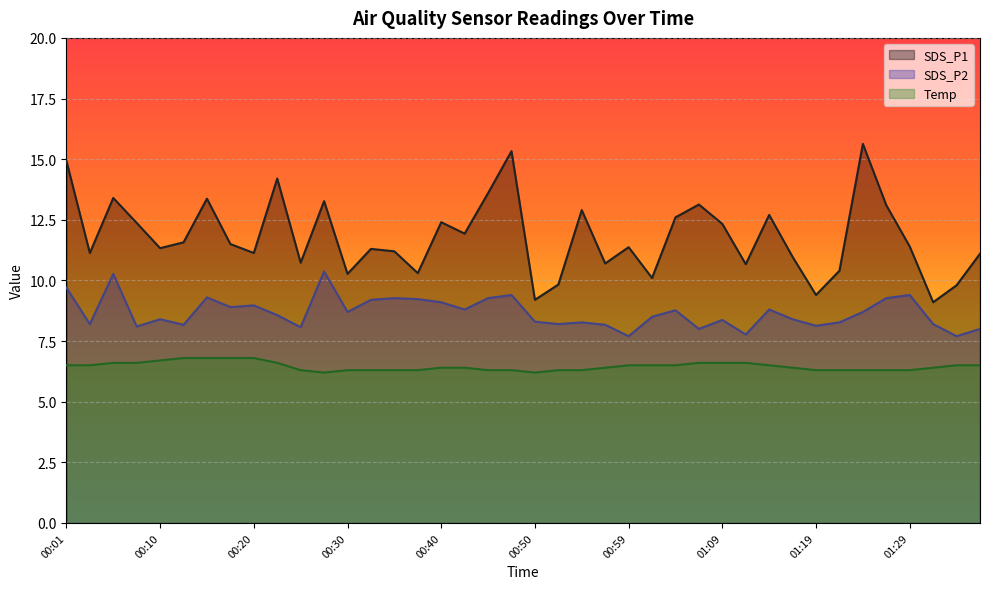

What is the total value across all series at 00:08?

27.1